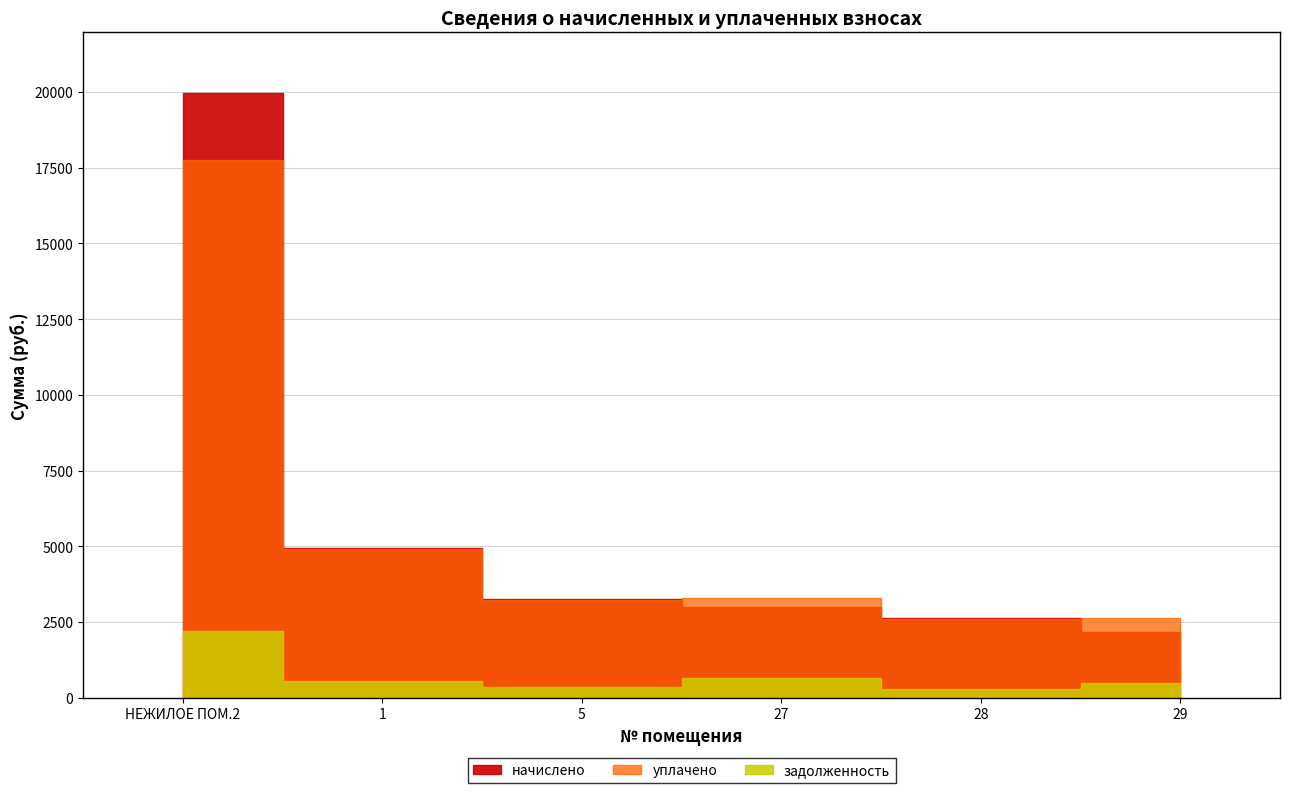

True or false: задолженность and начислено cross at least once.

False